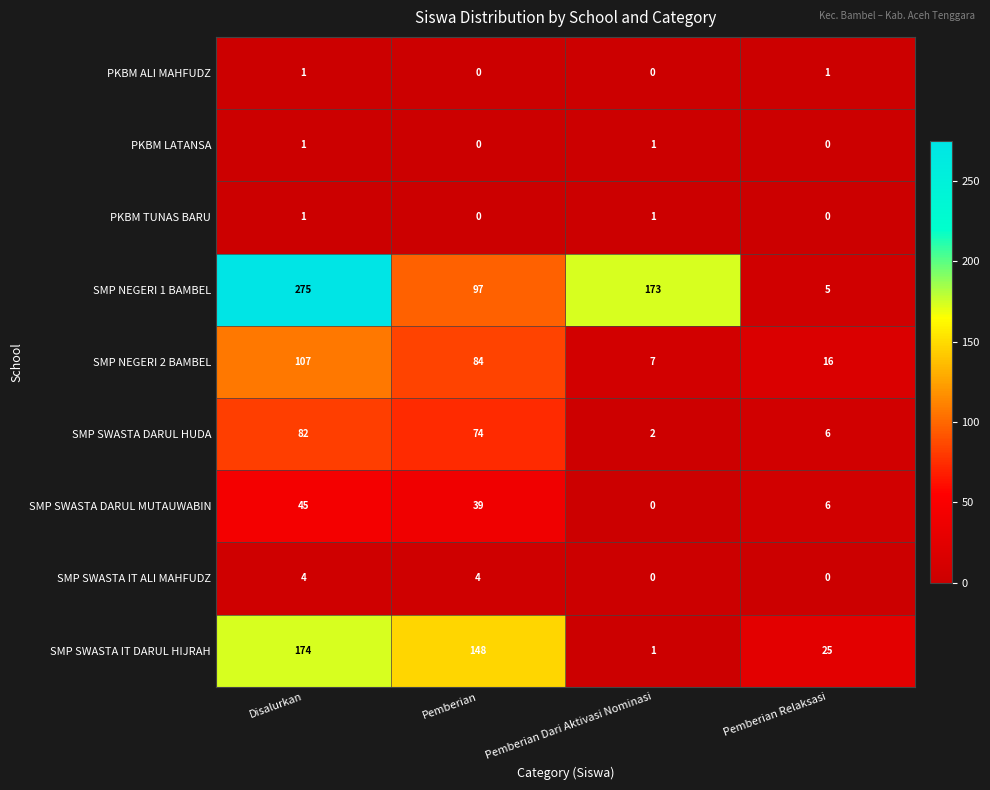

What is the difference between the maximum and minimum values in the SMP NEGERI 2 BAMBEL series?

100